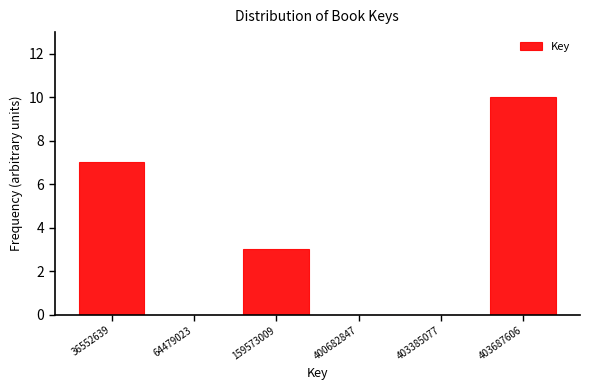

Reading right to left, list all the values displayed in this chart.

403687606=10	403385077=0	400682847=0	159573009=3	64479023=0	36552639=7